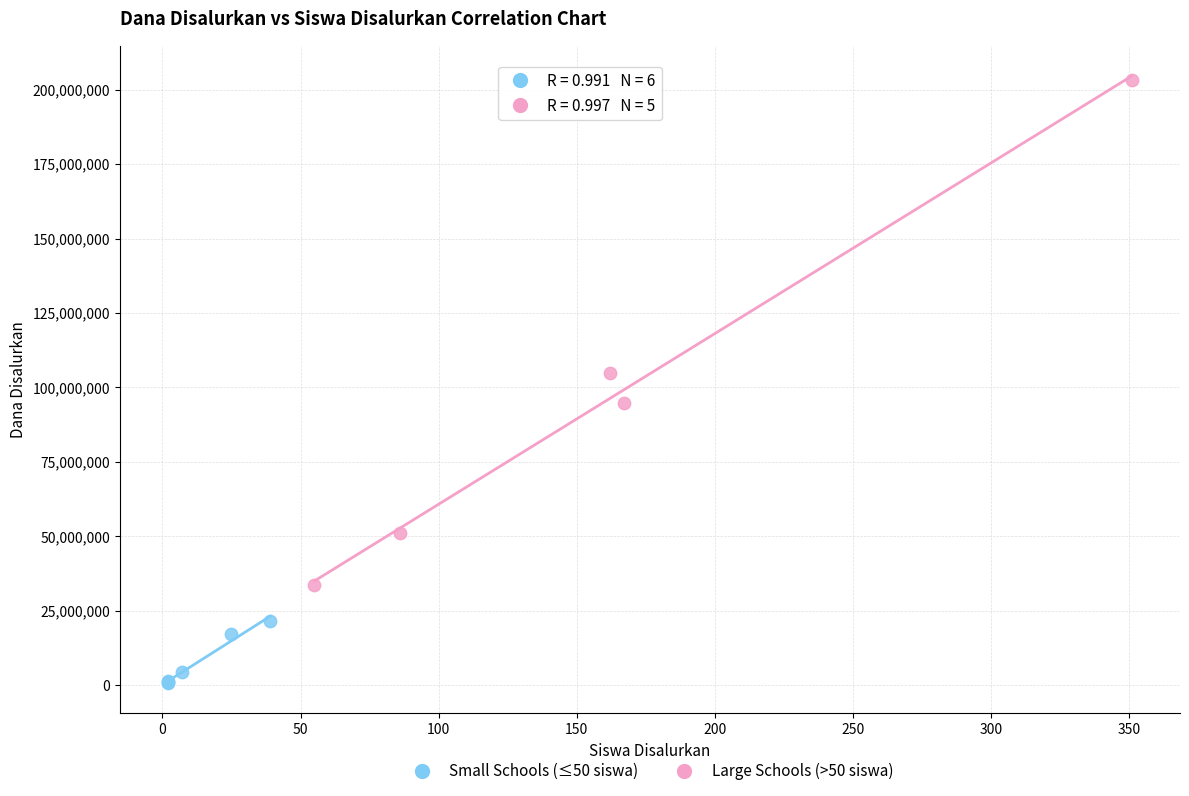

Which series reaches the maximum Y coordinate?

Large Schools (>50 siswa)